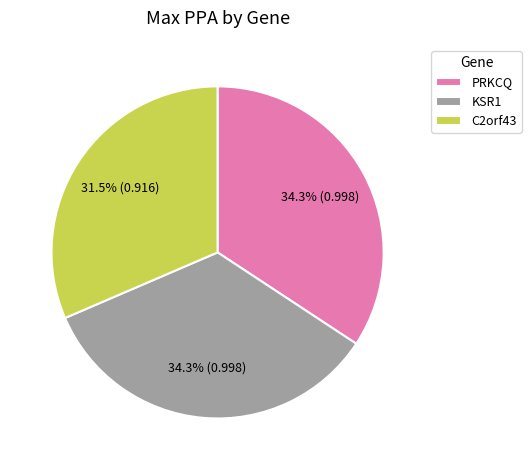

Is it true that C2orf43 is 18% of the pie?

False